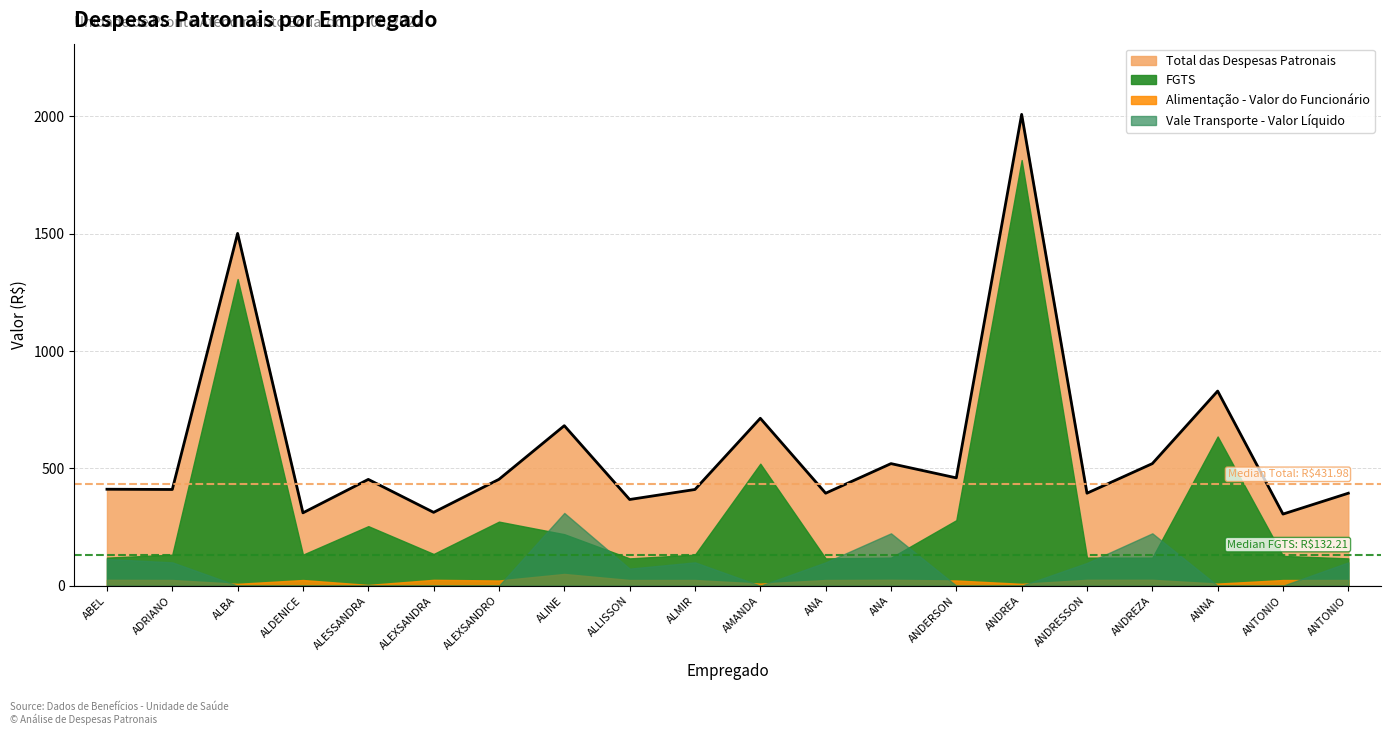

How many lines are shown in the chart?

4